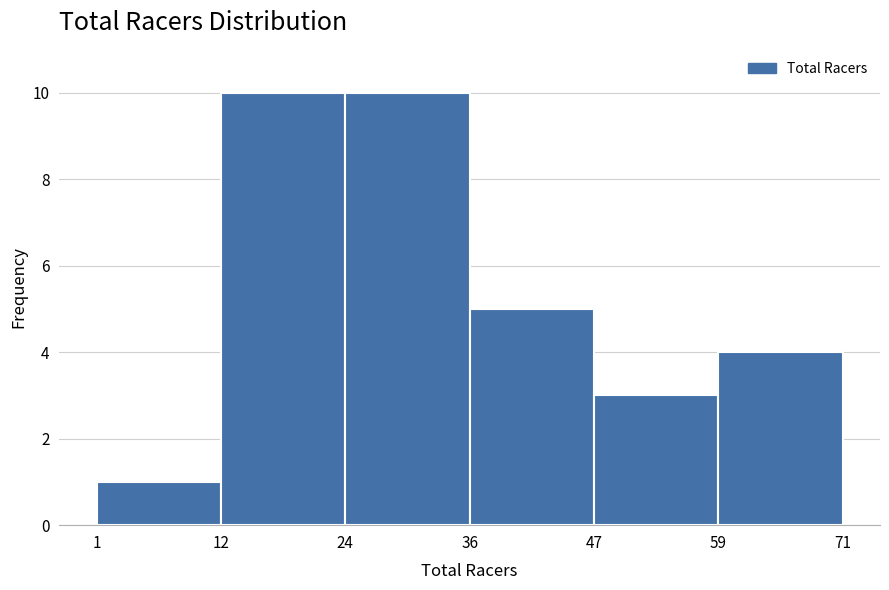

What is the height of the bar covering 47 to 59 on the x-axis? The values are not printed on the chart, so give them approximately, as read against the axis.

3